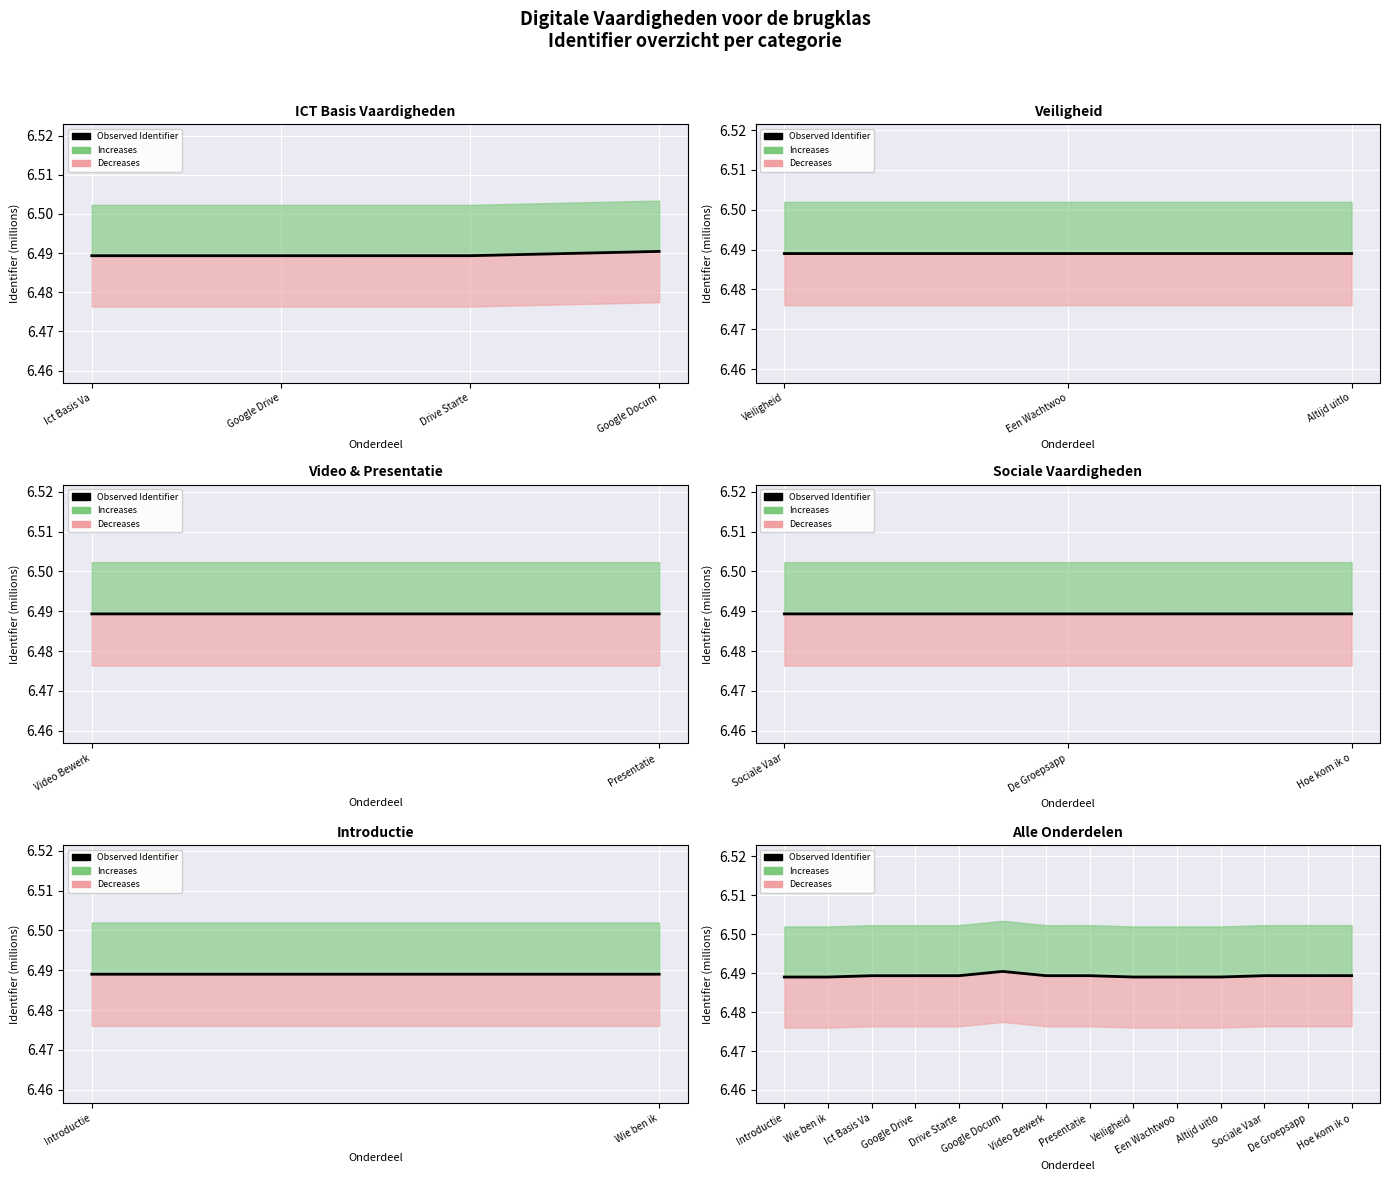

Count the number of categories in the chart.

14